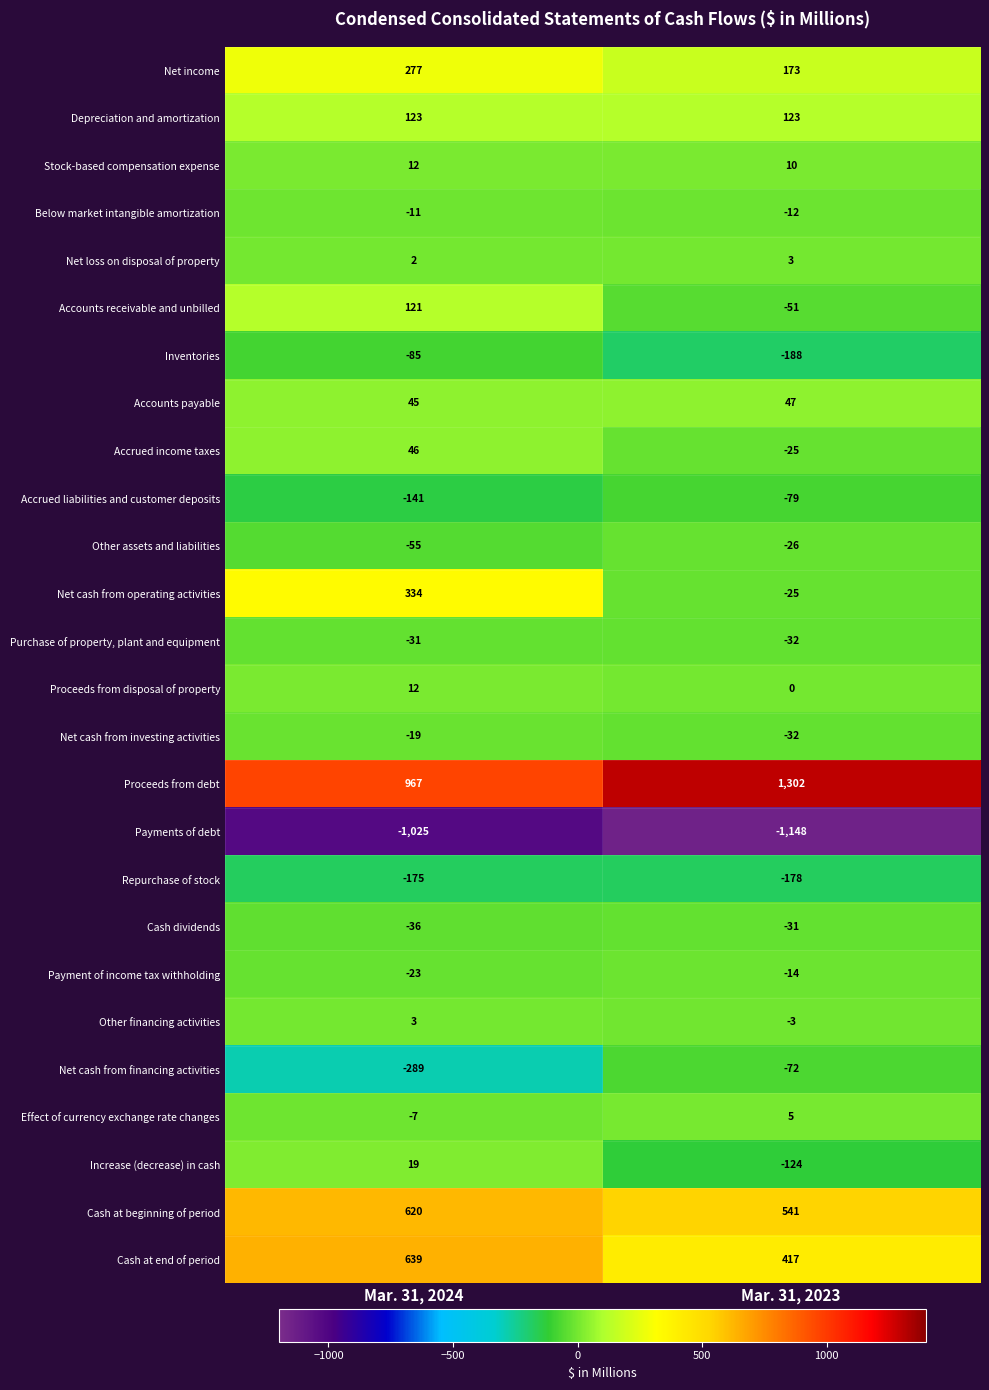

The value of Net cash from financing activities at Mar. 31, 2023 is -47. True or false?

False